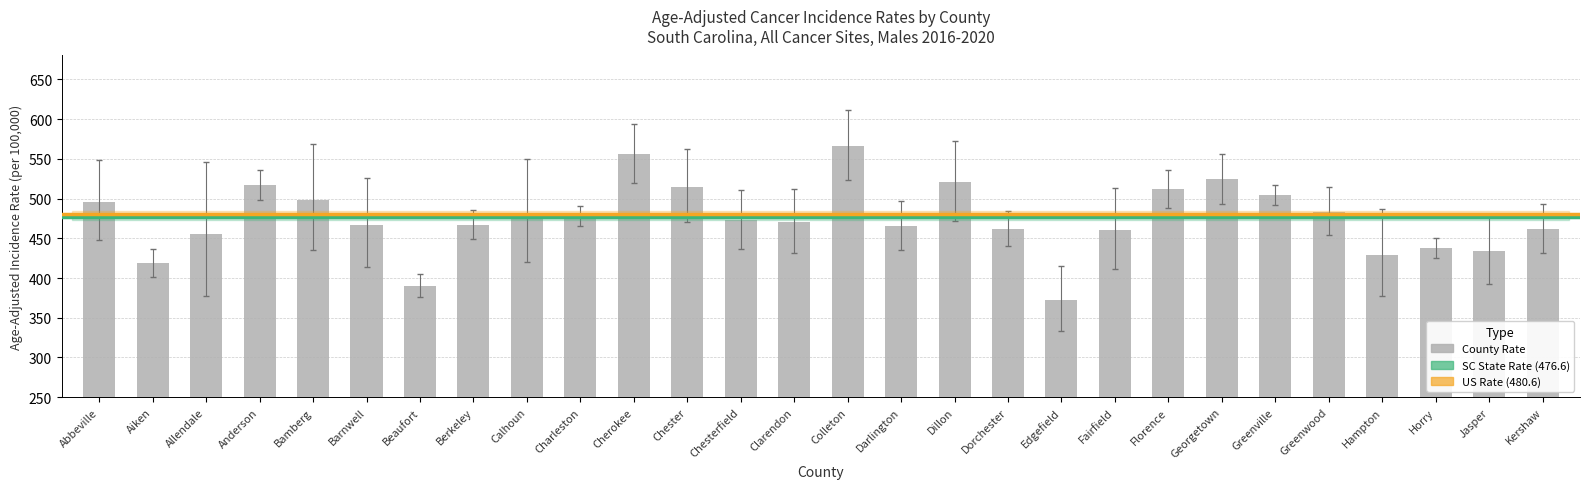

Read the value at Cherokee.

556.1